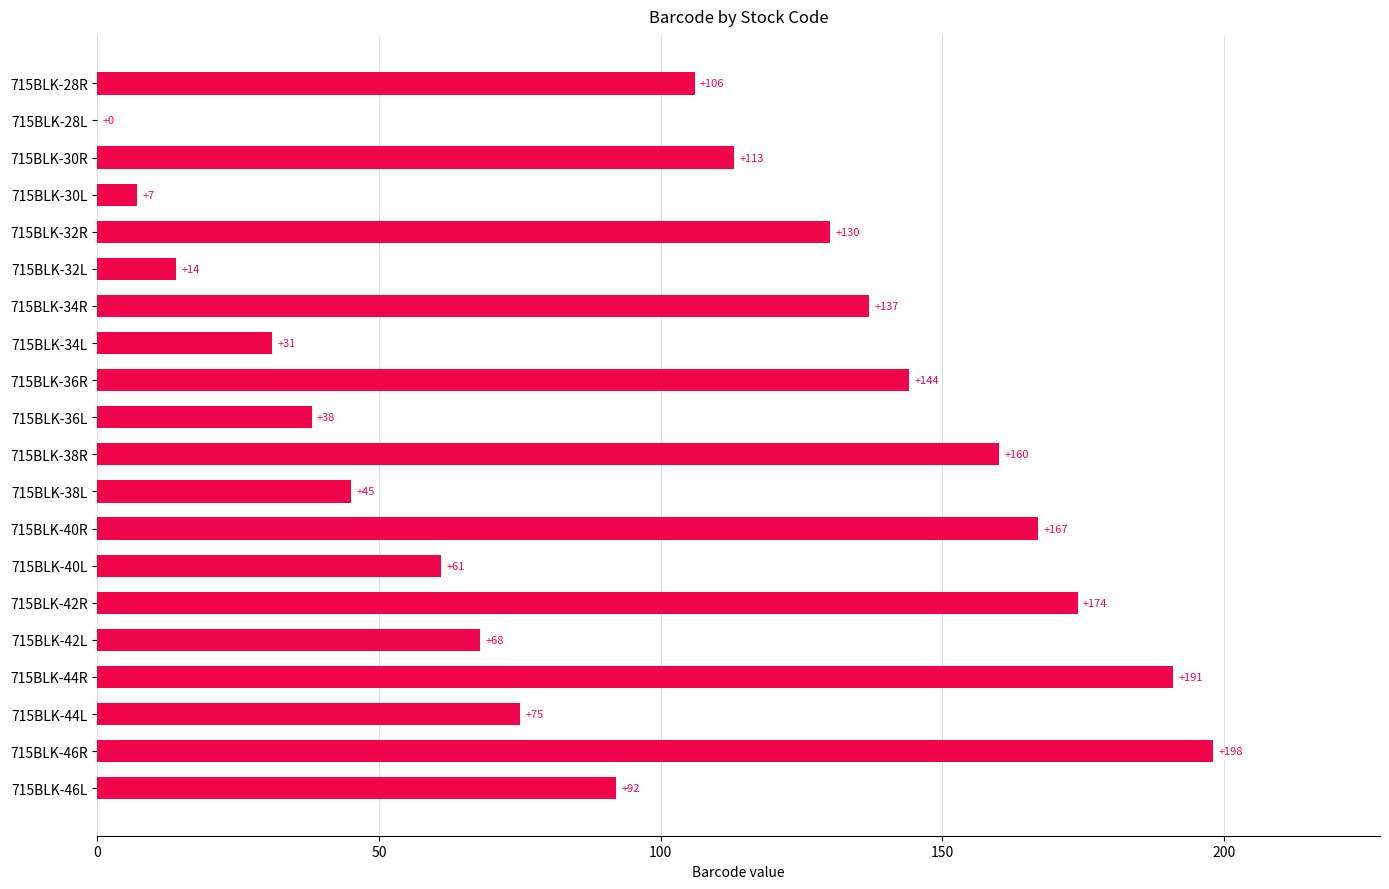

Is it true that the value at 715BLK-42L is 103?

False